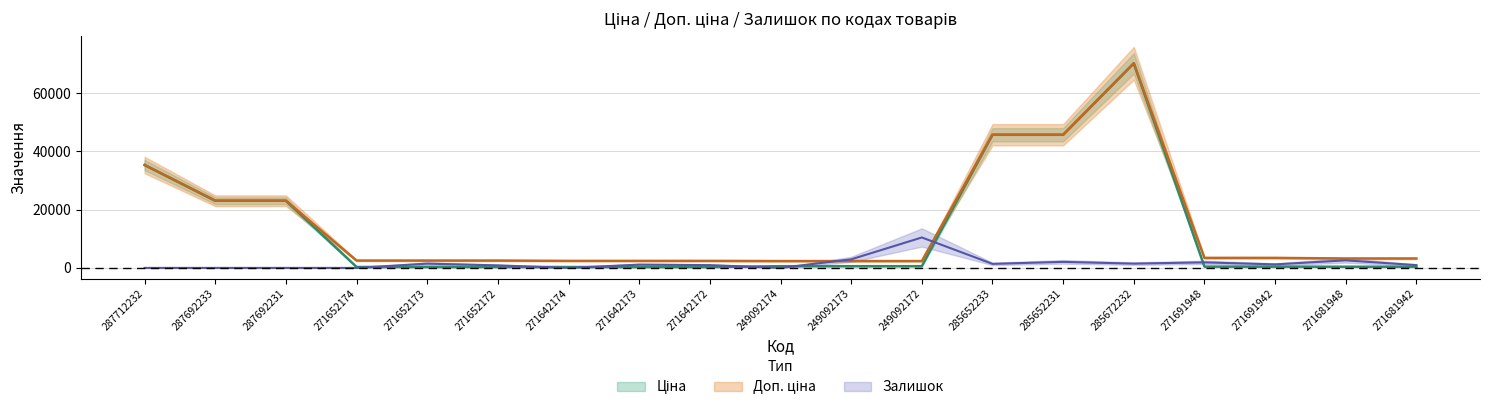

Does the chart display data point markers on the line(s)?

No